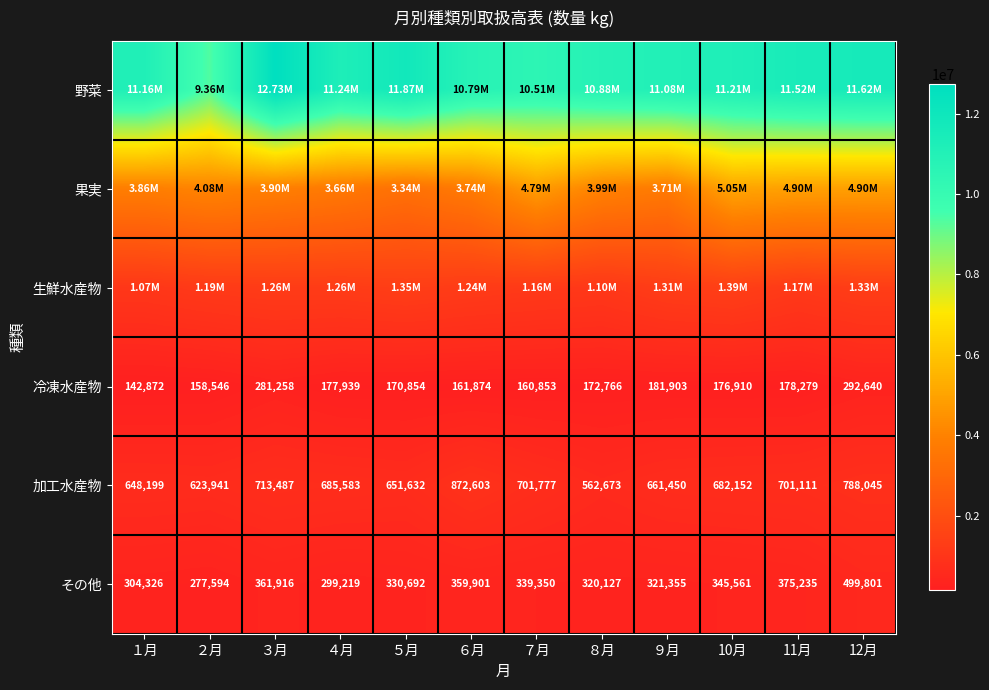

The value of その他 at ４月 is 401881. True or false?

False